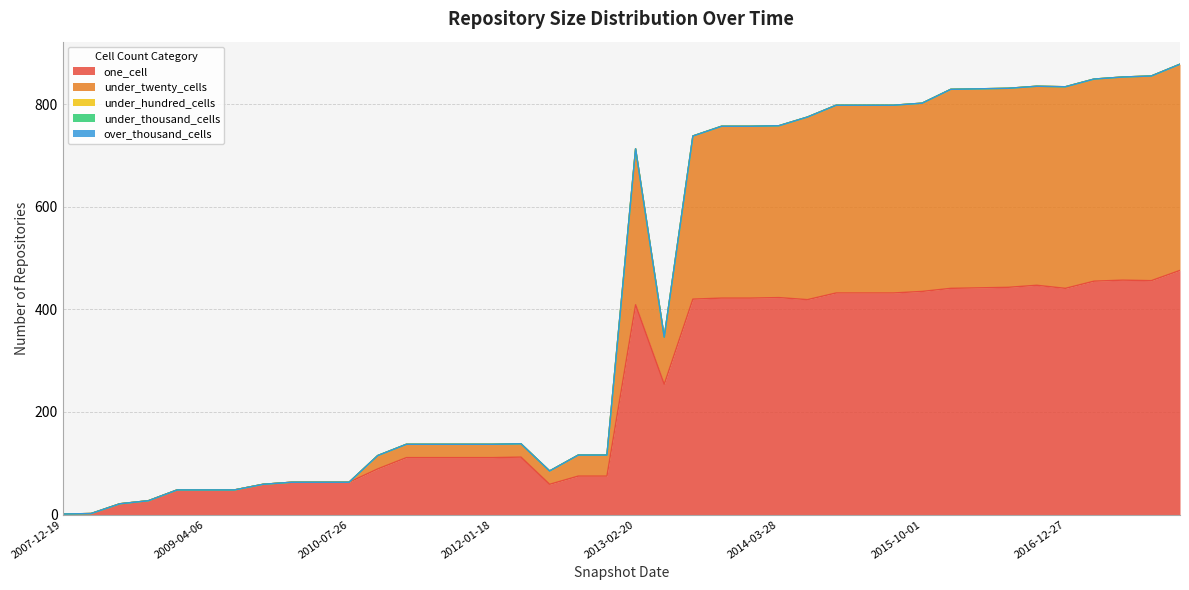

The value of one_cell at 2010-04-01 is 108. True or false?

False